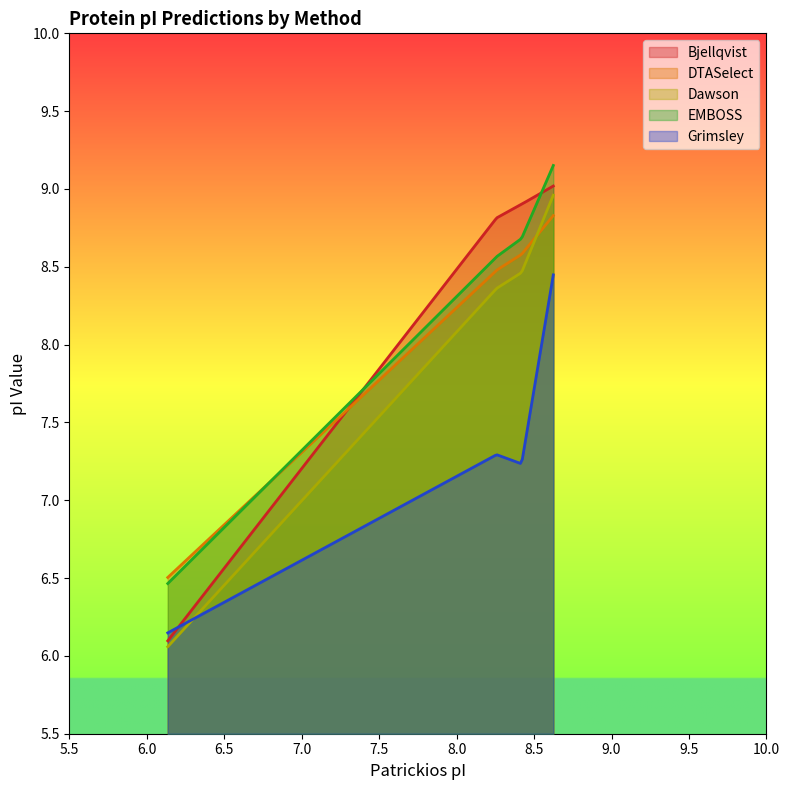

What is the highest value of the DTASelect series?

8.8